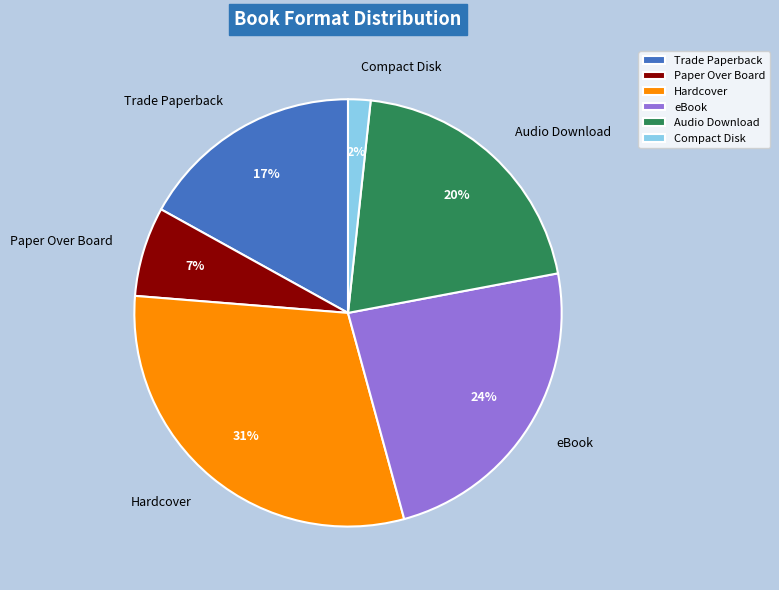

Is it true that Trade Paperback is 17% of the pie?

True